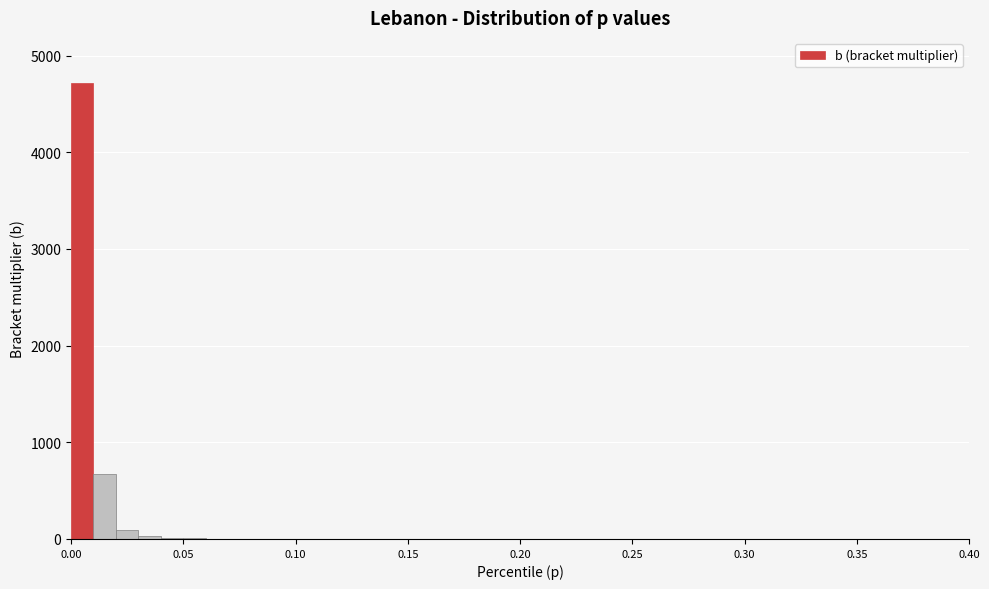

Around what value on the x-axis is the tallest bar? Give the approximate position of its centre, as read against the axis.

0.005